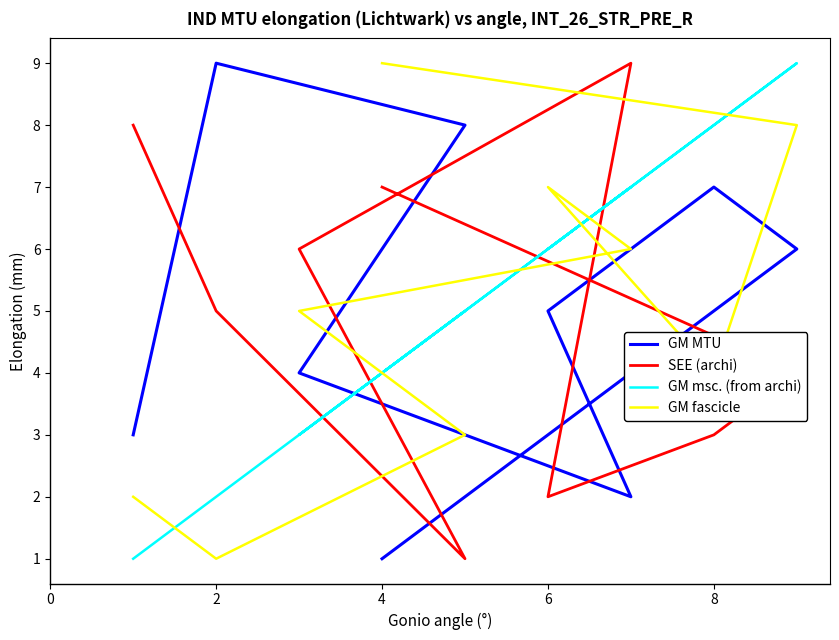

How many data points does each series have?

9